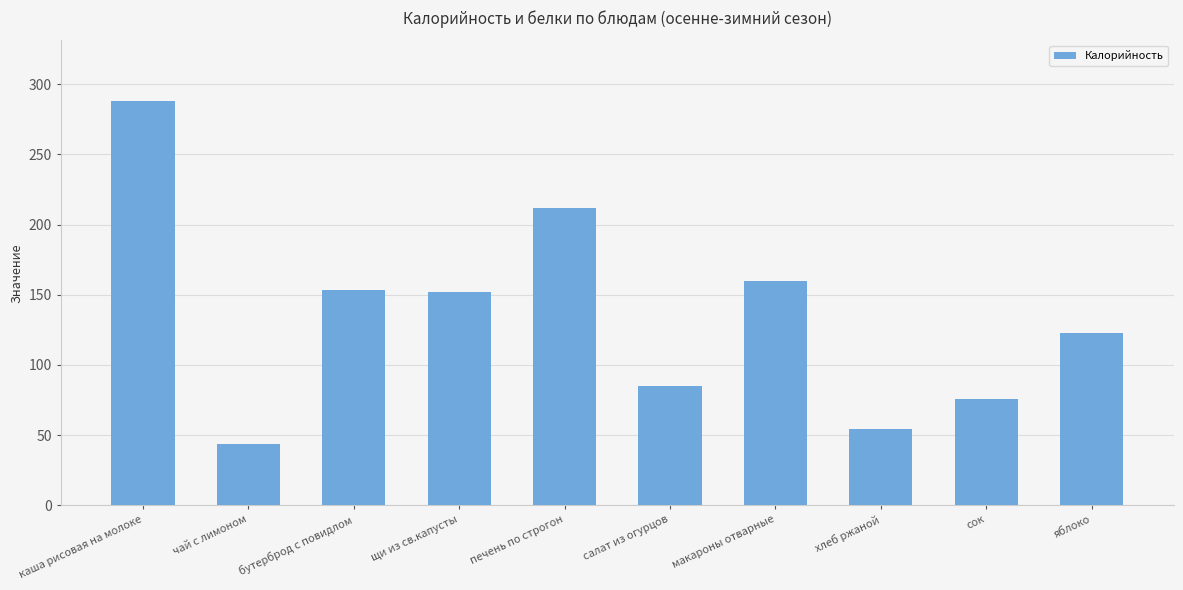

What is the minimum value shown in the chart?

43.3